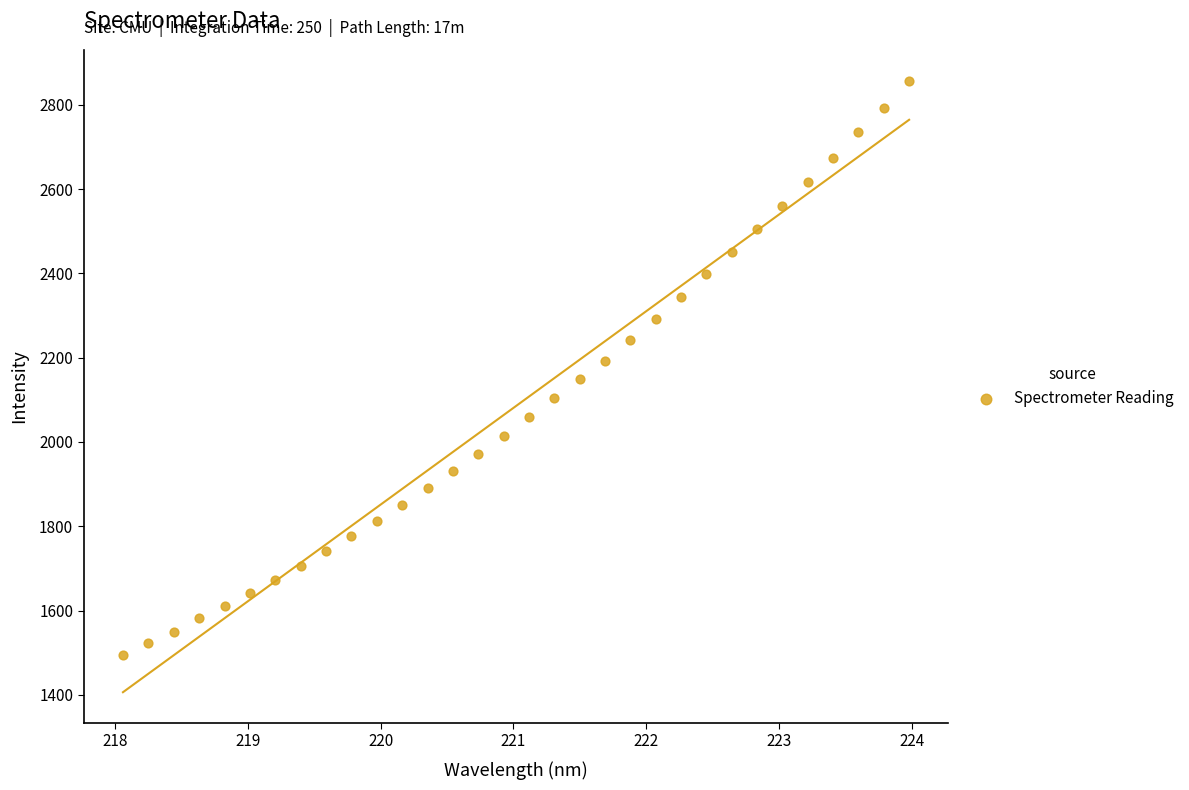

What is the range of X values (max minus min)?

5.9